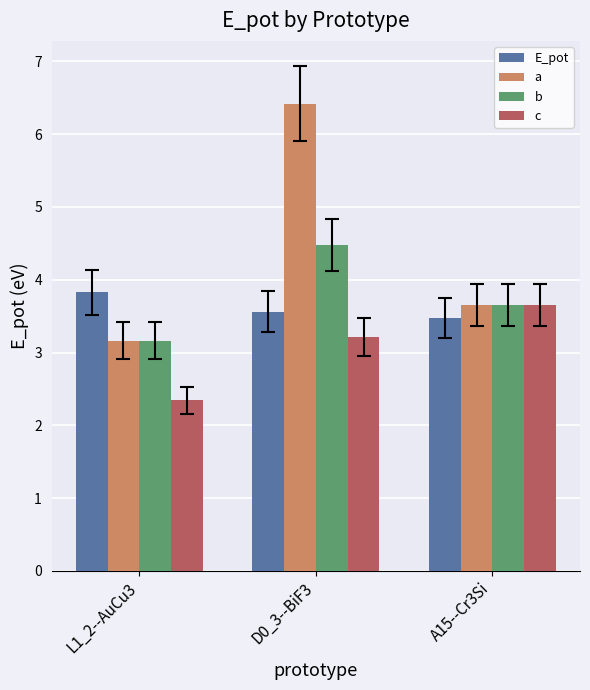

How many E_pot values are between 3 and 4?

3